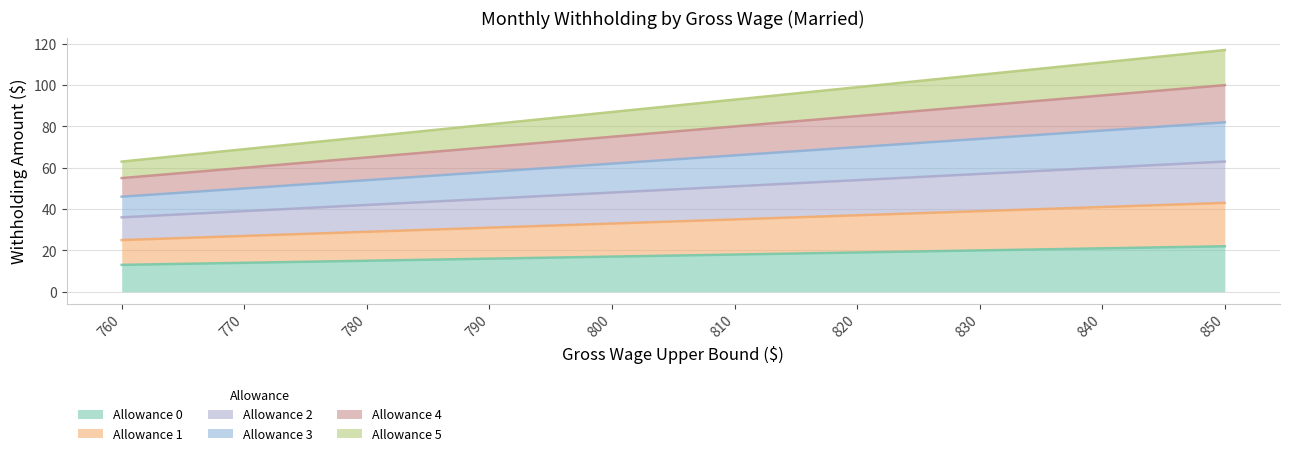

What is the difference between the maximum and minimum values in the Allowance 0 series?

9